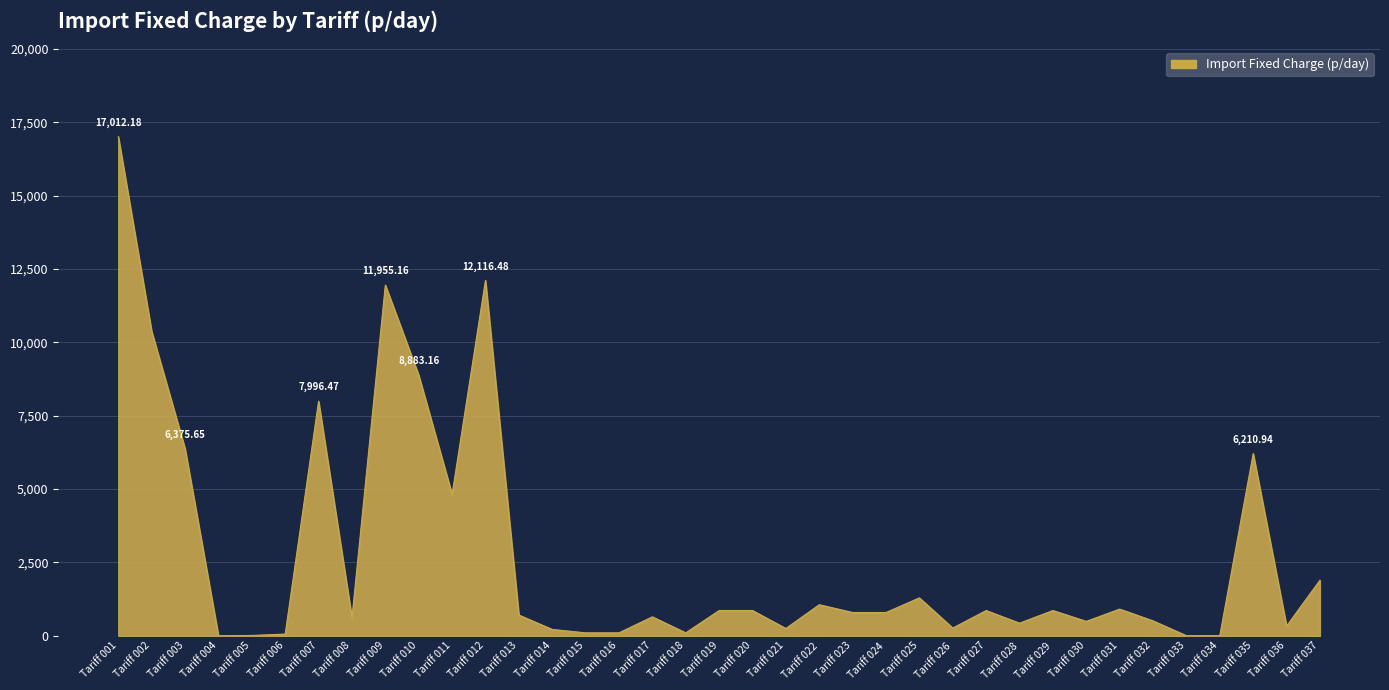

Approximately how many times larger is the value at Tariff 003 compared to Tariff 037?

3.4